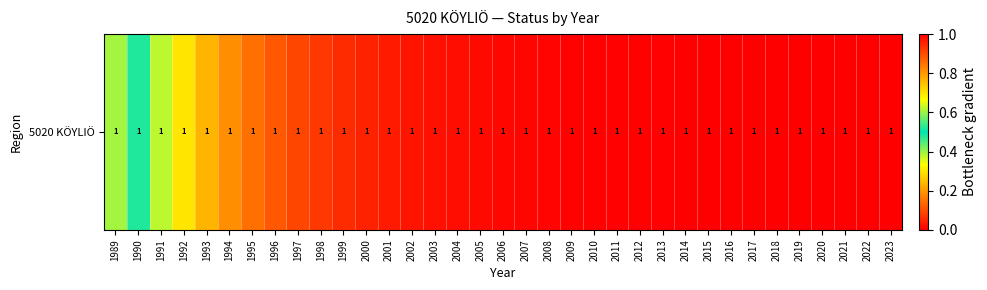

At which label is the value closest to 0?

2023